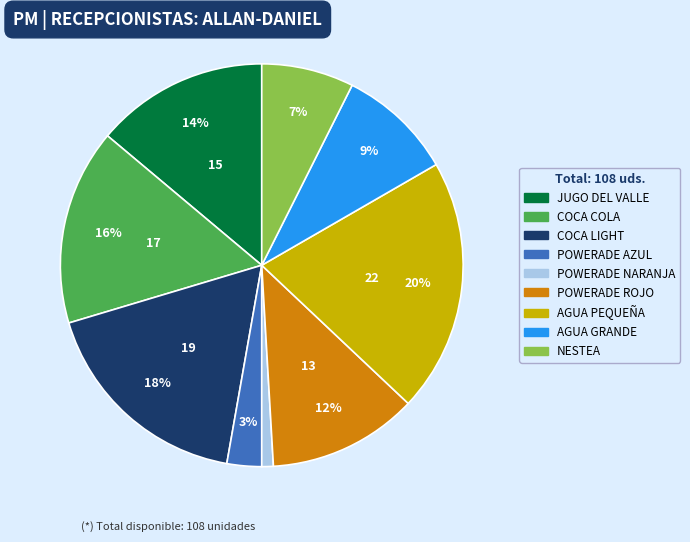

To the nearest percent, what percentage of the pie is NESTEA?

7%